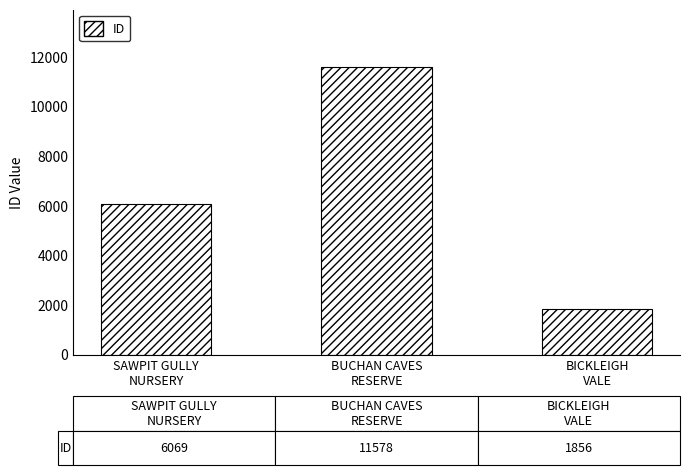

Rank the categories by value from lowest to highest.

BICKLEIGH
VALE, SAWPIT GULLY
NURSERY, BUCHAN CAVES
RESERVE